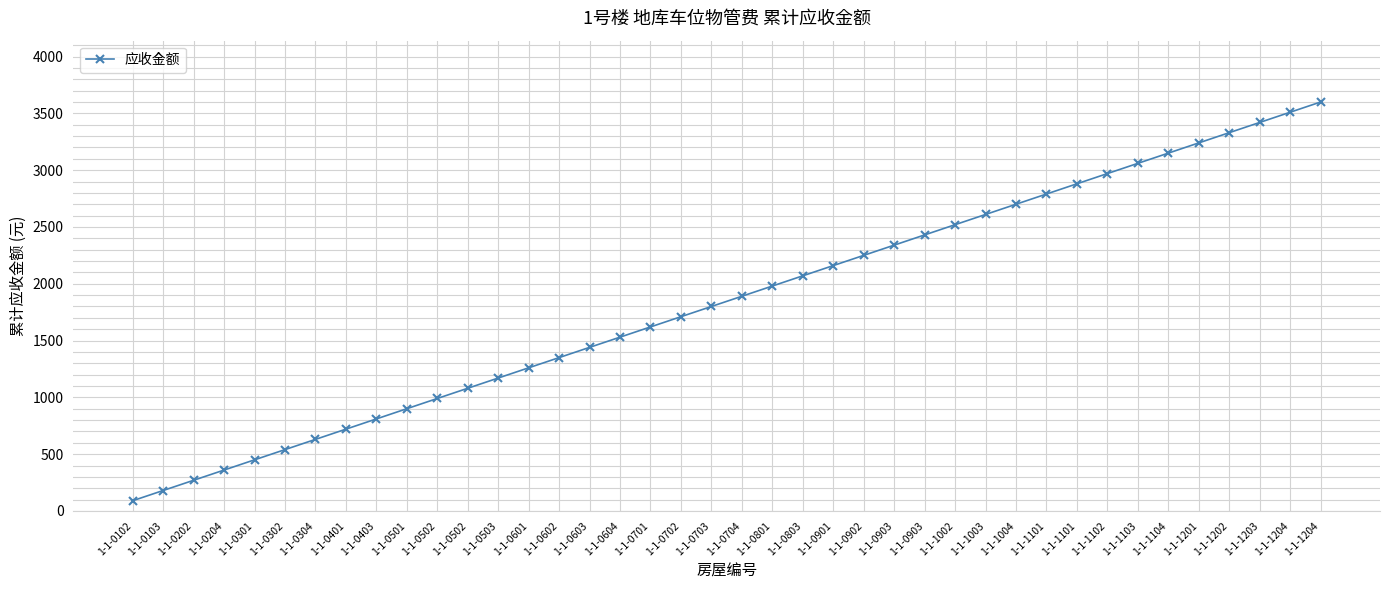

Where is the data nearest to the value 1845?

1-1-0703